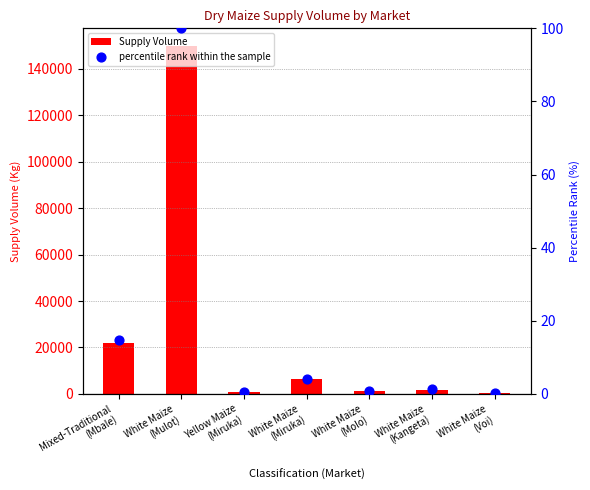

Which series has the widest spread of Y values?

Supply Volume